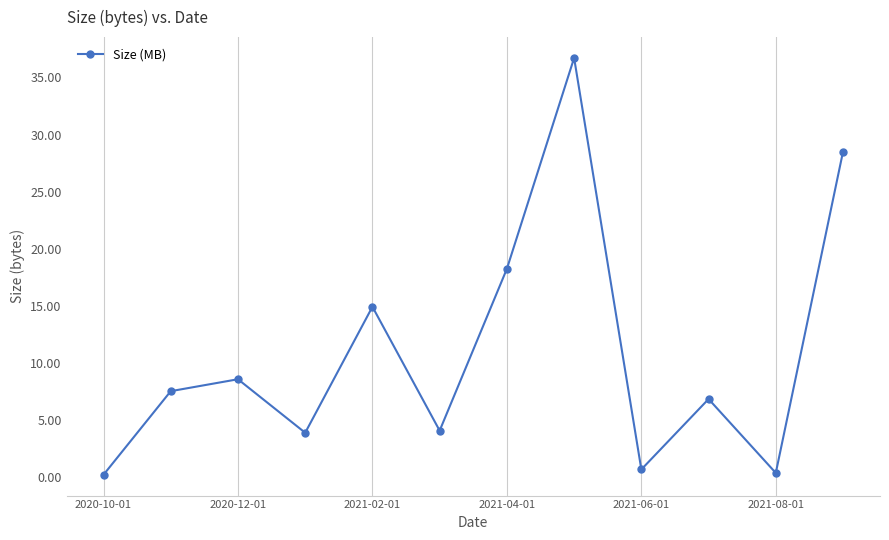

What is the maximum value shown in the chart?

36.7